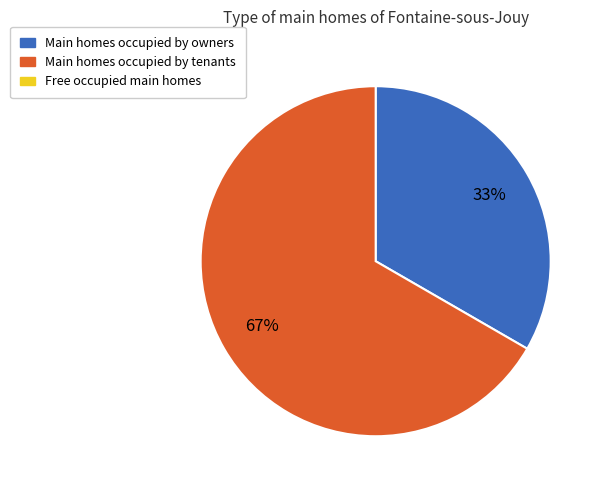

To the nearest percent, what is the average slice percentage?

50%